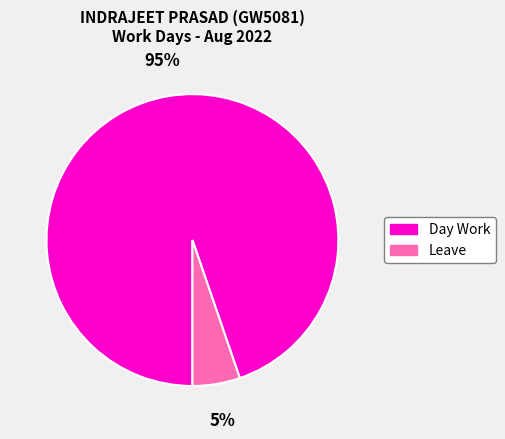

True or false: Day Work accounts for 83% of the total.

False